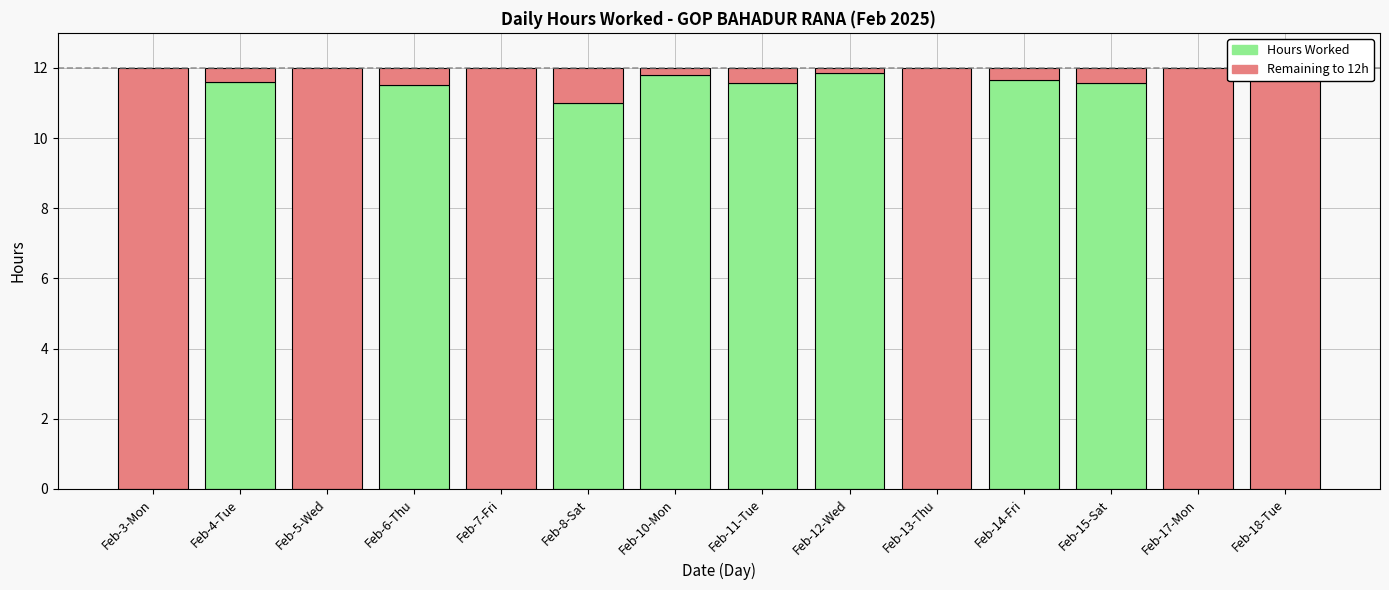

Reading left to right, transcribe all the data shown in this chart.

Hours Worked: 0.0	11.6	0.0	11.5	0.0	11.0	11.8	11.6	11.9	0.0	11.7	11.6	0.0	0.0
Remaining to 12h: 12.0	0.4	12.0	0.5	12.0	1.0	0.2	0.4	0.1	12.0	0.3	0.4	12.0	12.0